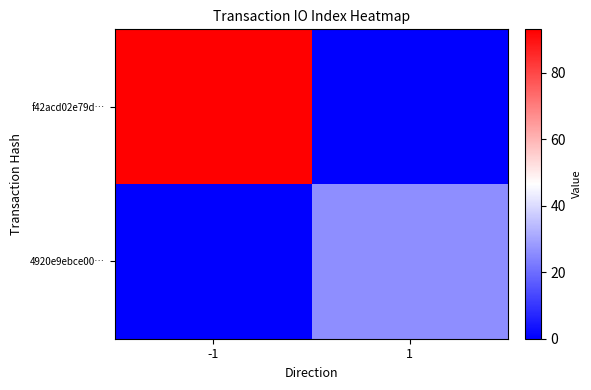

Between -1 and 1, which is larger?

-1